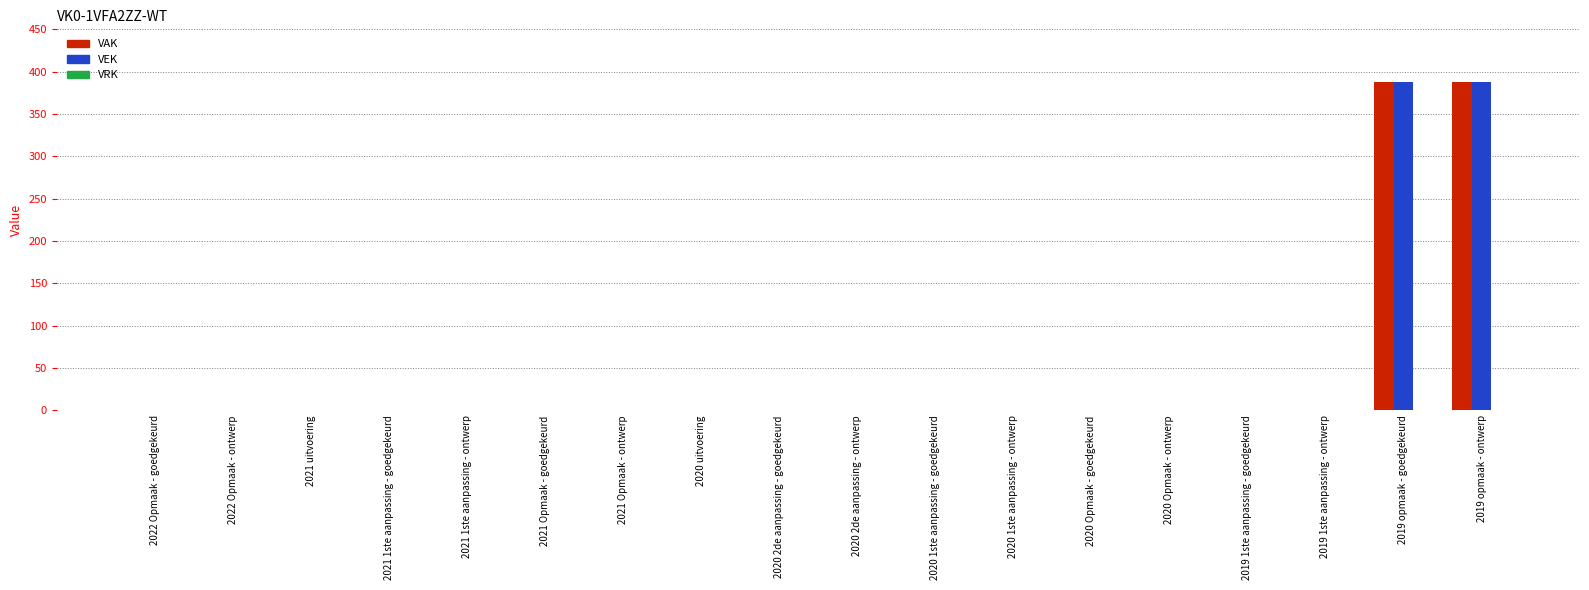

What is the average value of the VAK series?

43